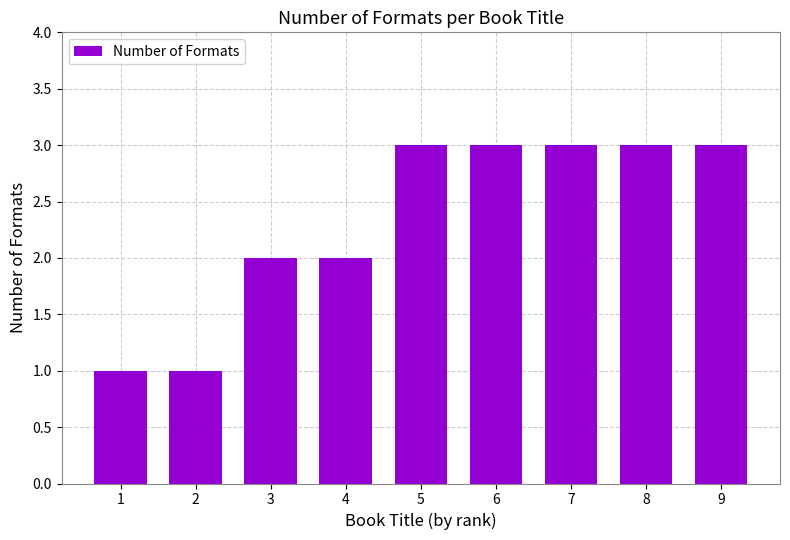

What is the sum of the values at 6 and 2?

4